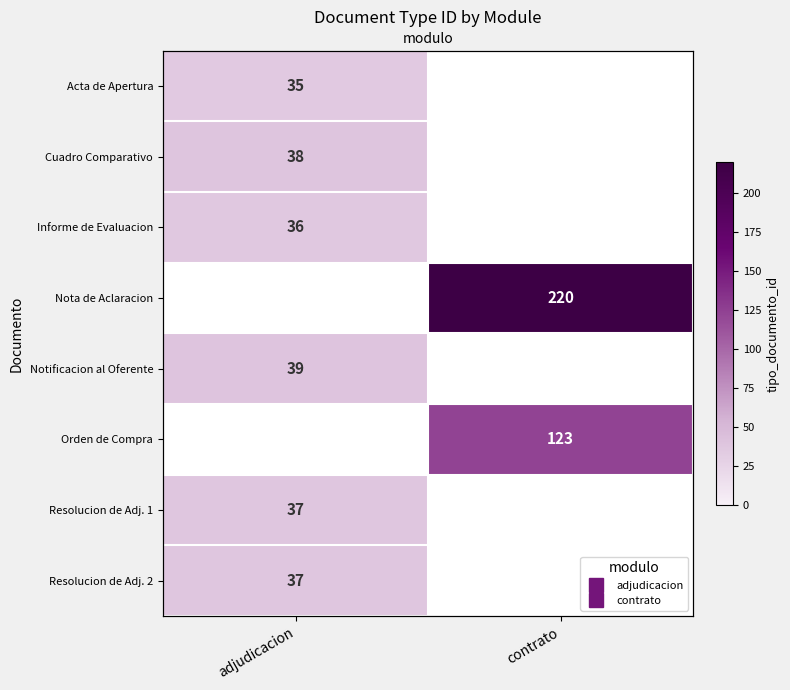

What value does the Cuadro Comparativo series have at adjudicacion?

38.0